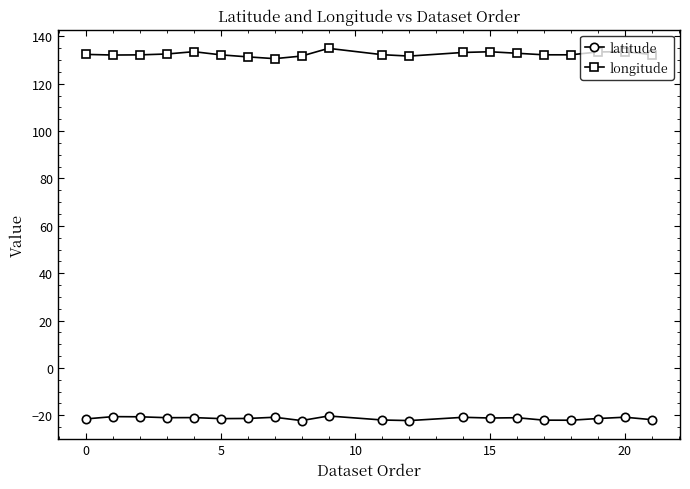

Which series has the largest total across all categories?

longitude